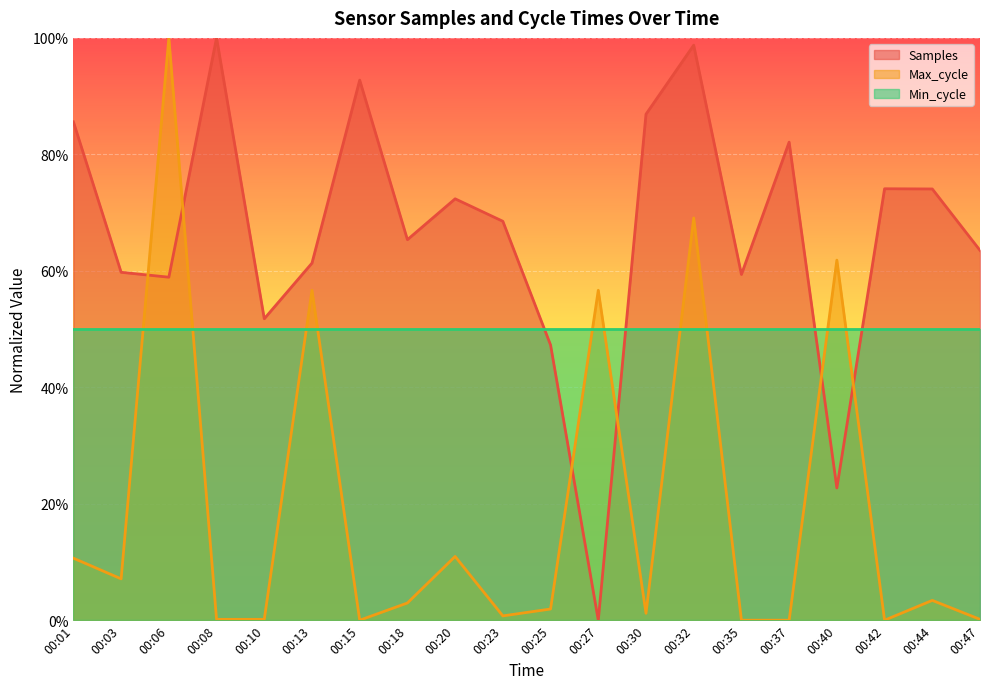

What is the highest value of the Samples series?

1.0